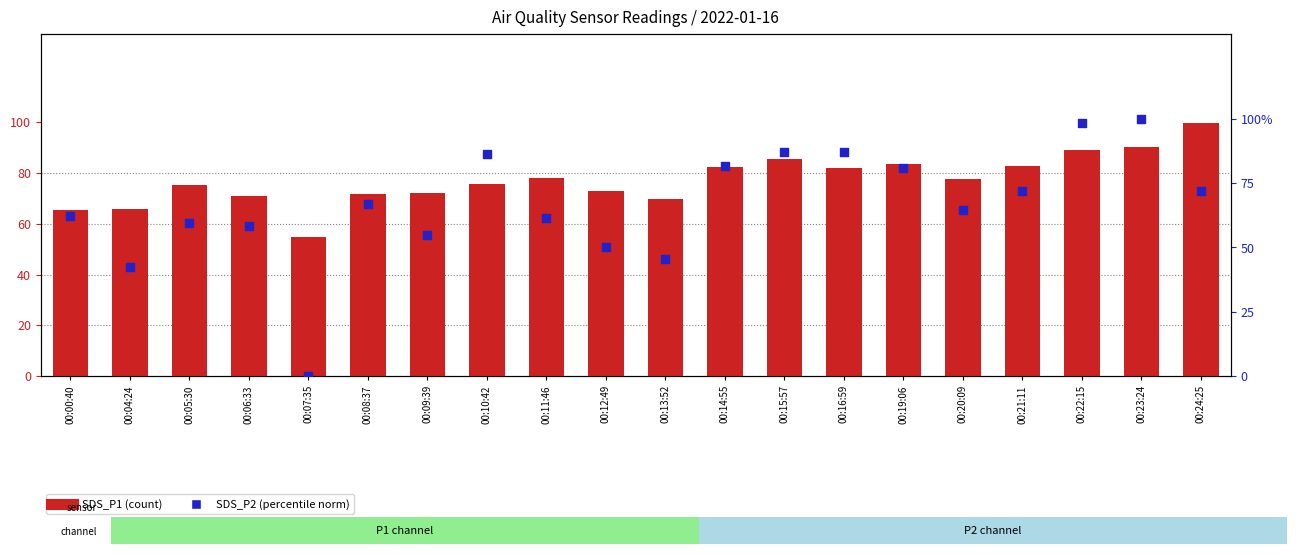

At how many categories does at least one series exceed 89?

3